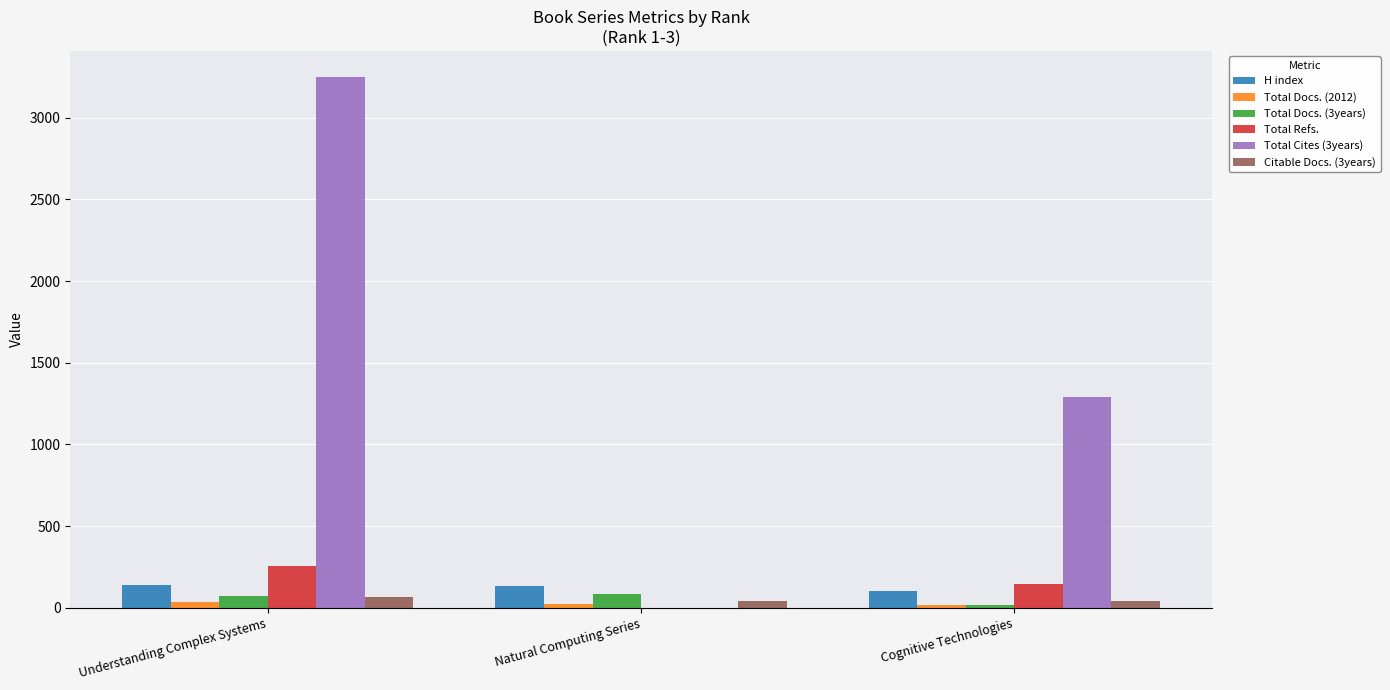

At which label is Total Docs. (2012) closest to 27?

Natural Computing Series